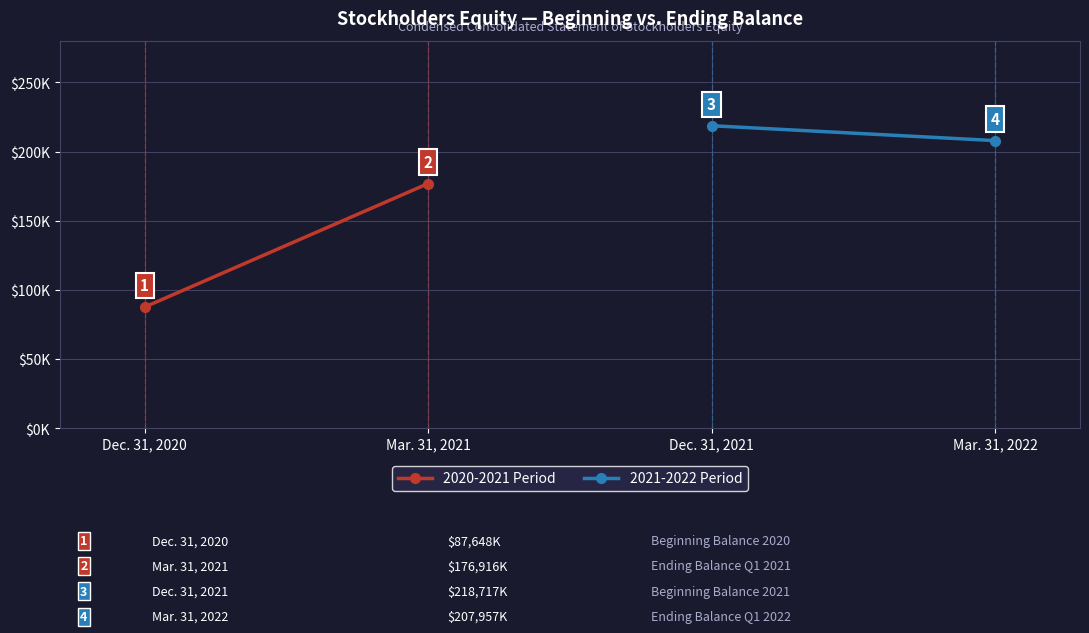

Which label corresponds to the smallest value in the chart?

Dec. 31, 2020